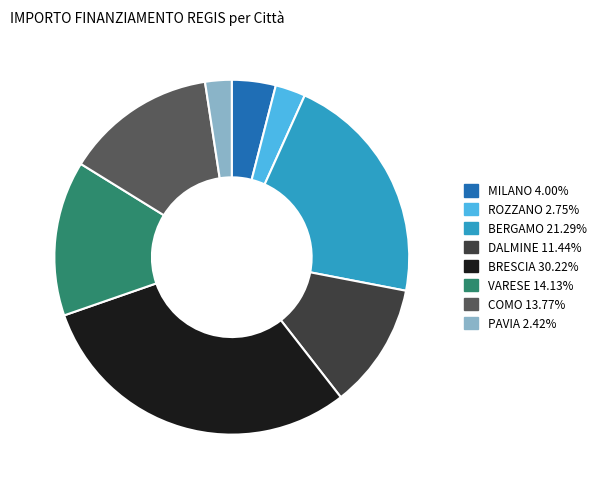

Is there any slice that represents more than half of the pie?

No